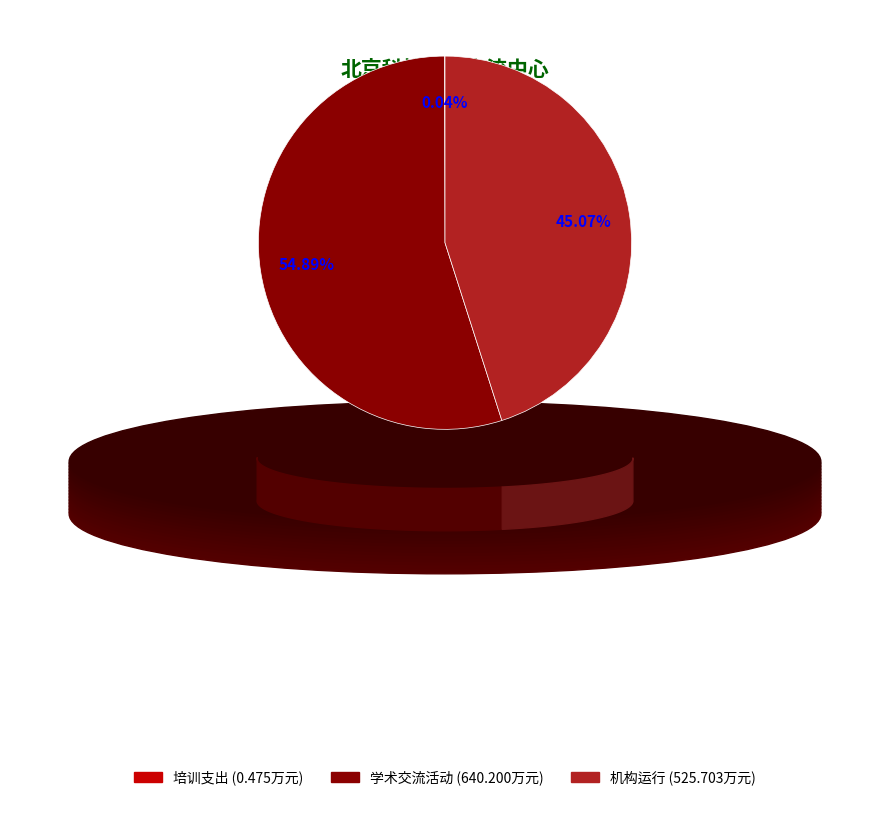

Does any single category account for the majority?

Yes